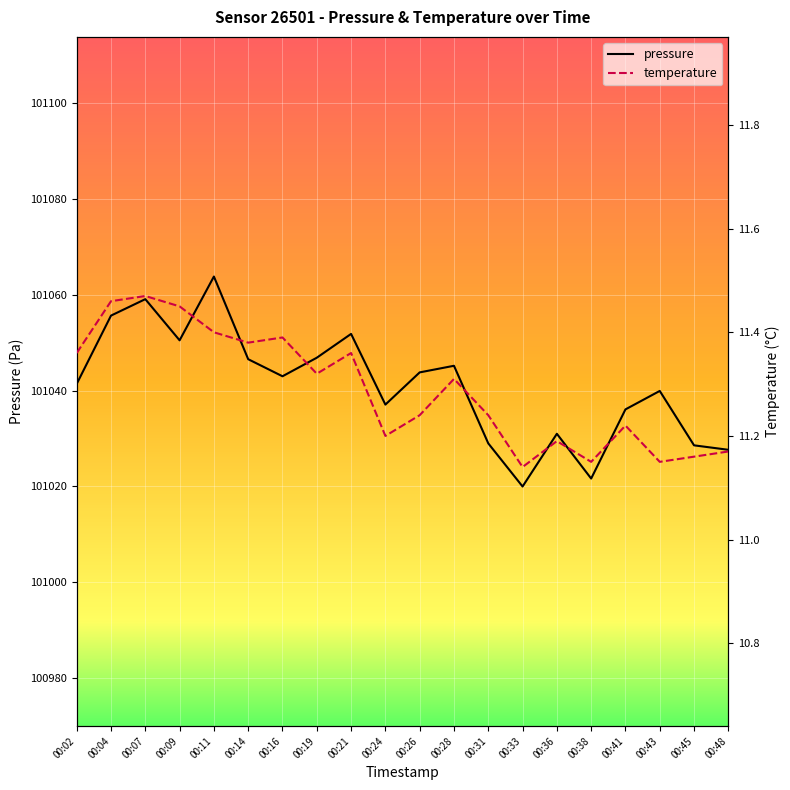

Between 00:24 and 00:21, which is larger?

00:21